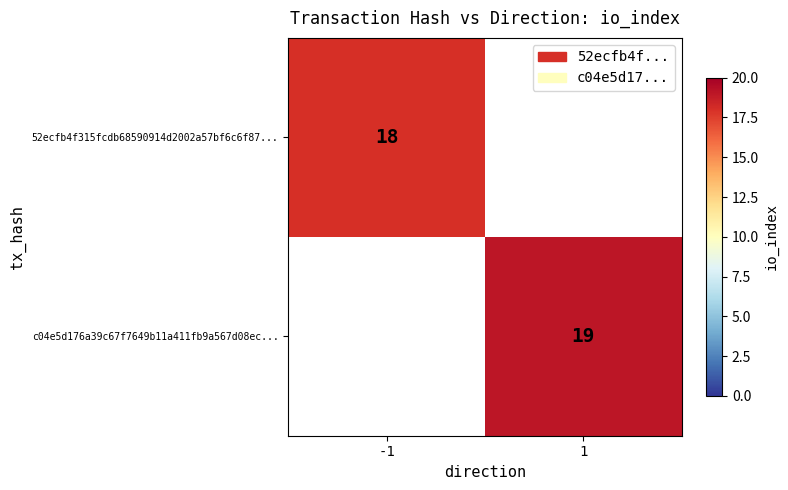

What is the spread (max minus min) of values at 1?

19